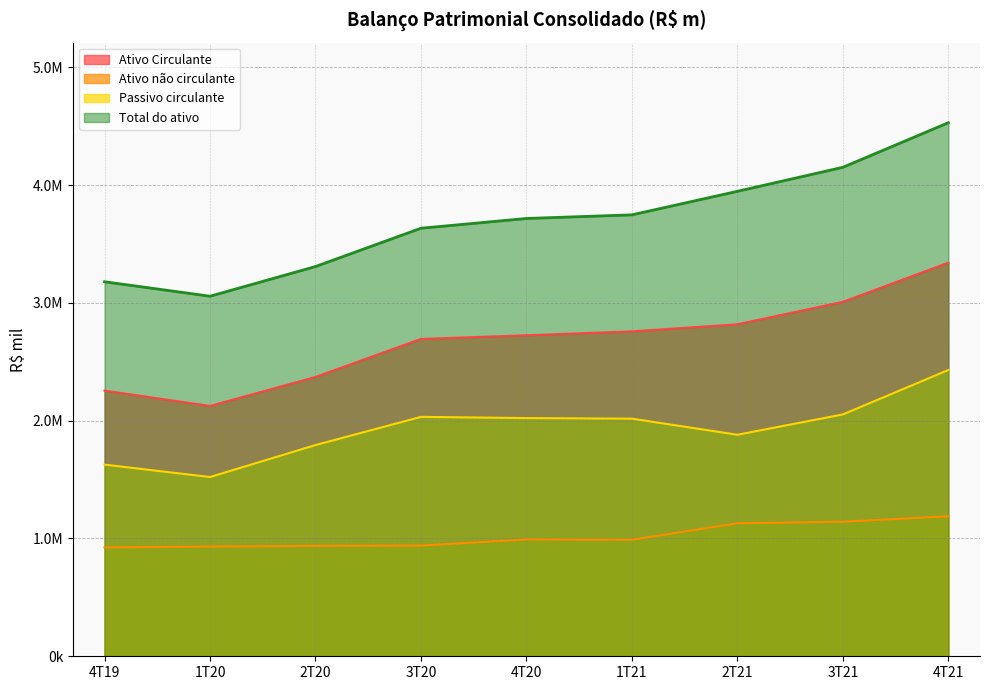

What position from the left is 1T21?

6